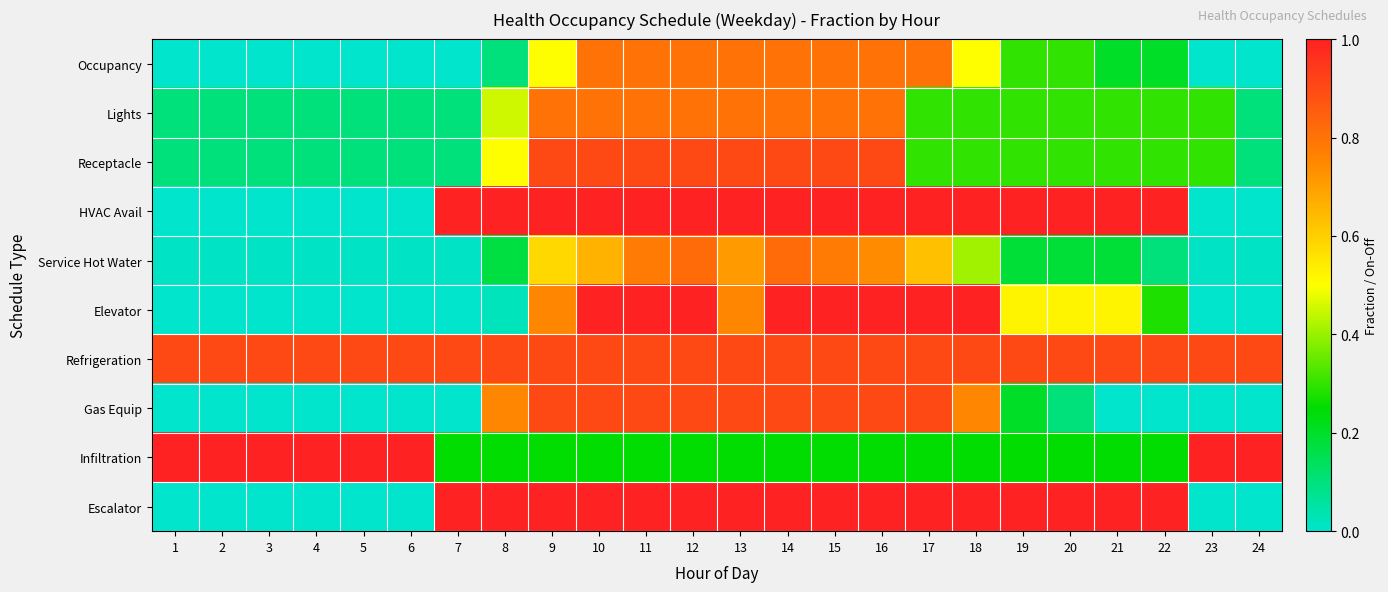

Between 22 and 23, which is larger?

22